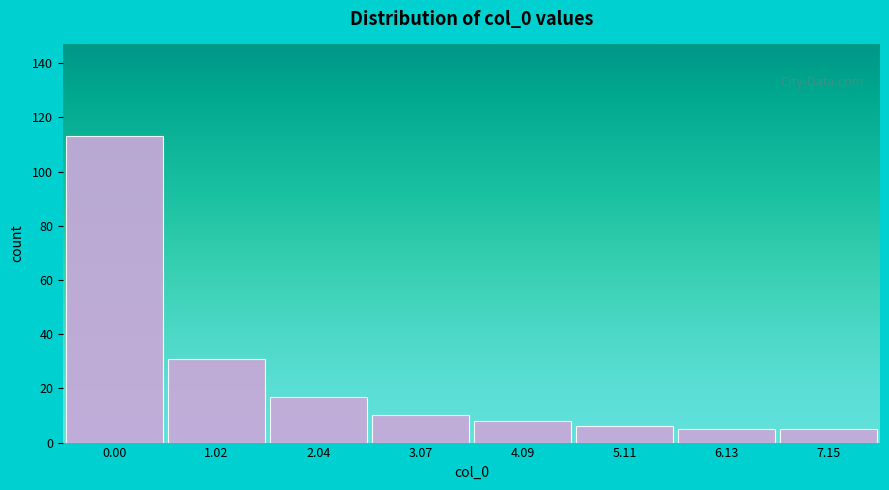

Reading left to right, what are all the values shown in this chart?

113	31	17	10	8	6	5	5